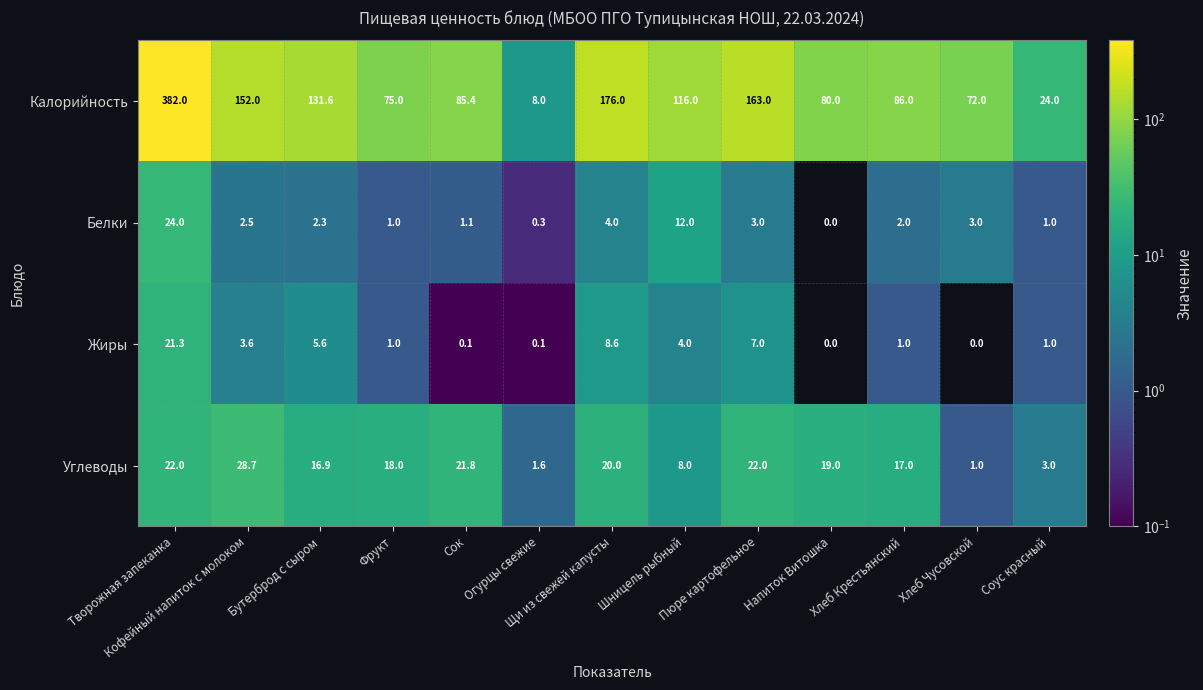

What is the sum of all Белки values?

56.2